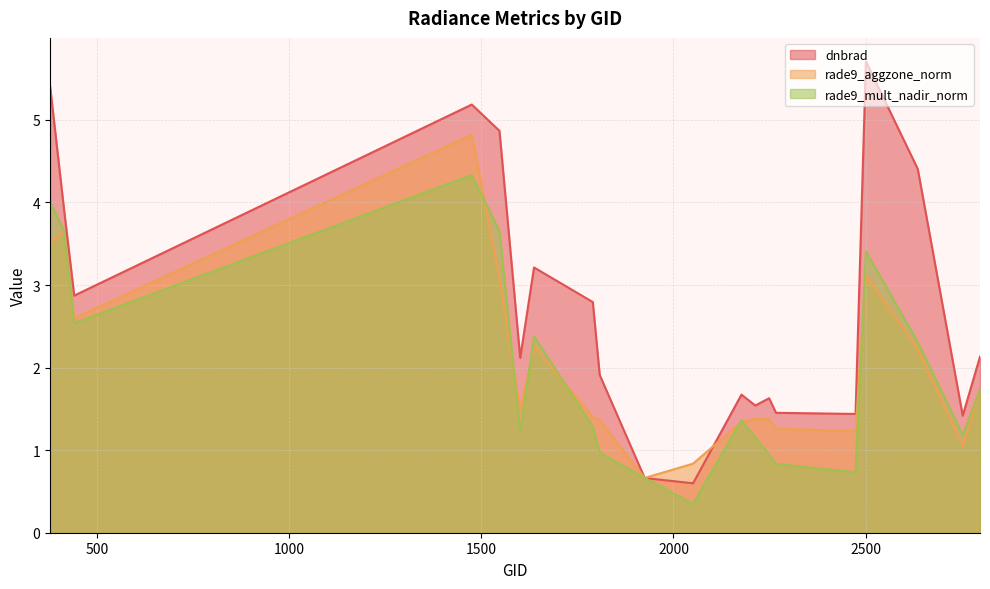

Reading left to right, list all the values displayed in this chart.

dnbrad: 5.4	3.9	2.9	5.2	4.9	2.1	3.2	2.8	1.9	0.7	0.6	1.7	1.5	1.6	1.5	1.4	5.7	4.4	1.4	2.1
rade9_aggzone_norm: 3.5	3.6	2.6	4.8	3.1	1.5	2.3	1.4	1.4	0.7	0.8	1.3	1.4	1.4	1.3	1.2	3.1	2.2	1.1	1.7
rade9_mult_nadir_norm: 4.0	3.7	2.5	4.3	3.7	1.2	2.4	1.3	1.0	0.7	0.3	1.4	1.2	0.9	0.8	0.7	3.4	2.3	1.2	1.7